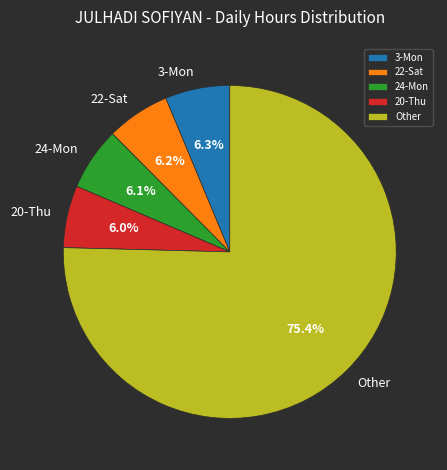

Is there any slice that represents more than half of the pie?

Yes